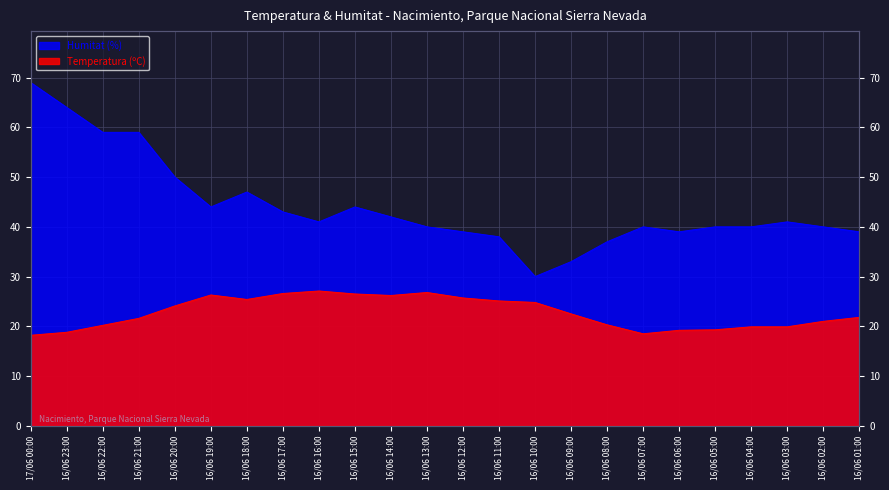

What position from the left is 16/06 16:00?

9